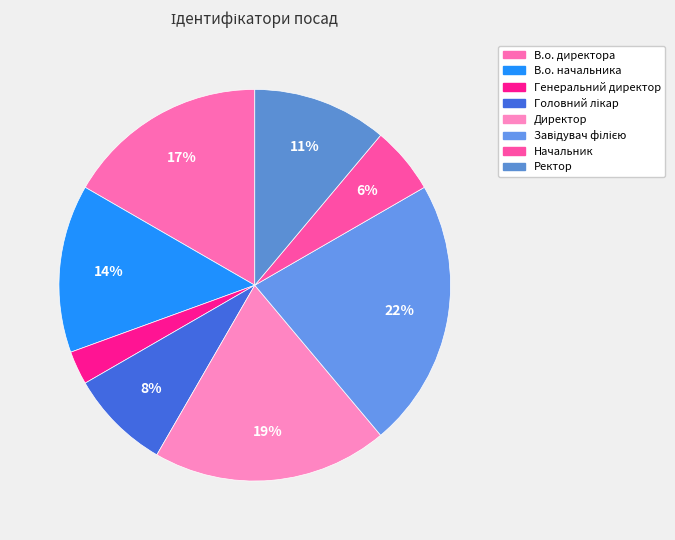

How many segments does this pie chart have?

8